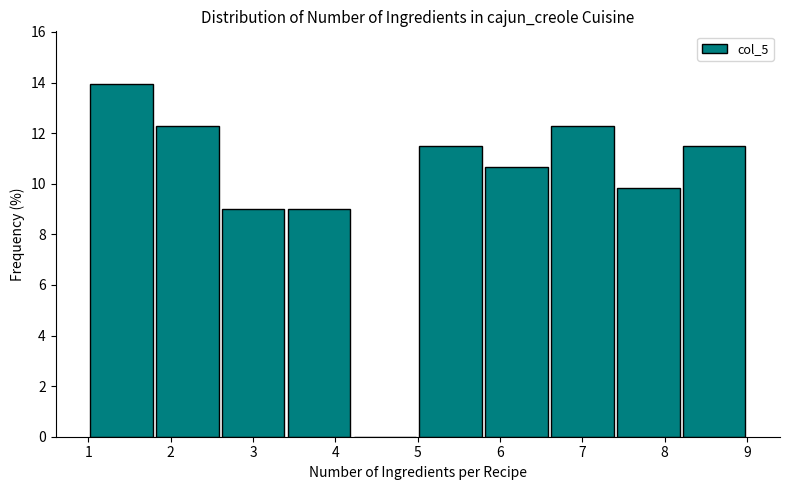

Reading left to right, transcribe this chart: for each bar, give the range it covers on the x-axis and its height. The values are not printed on the chart, so give them approximately, as read against the axis.

1.0 to 1.8: 14.0
1.8 to 2.6: 12.2
2.6 to 3.4: 9.0
3.4 to 4.2: 9.0
4.2 to 5.0: 0
5.0 to 5.8: 11.4
5.8 to 6.6: 10.6
6.6 to 7.4: 12.2
7.4 to 8.2: 9.8
8.2 to 9.0: 11.4